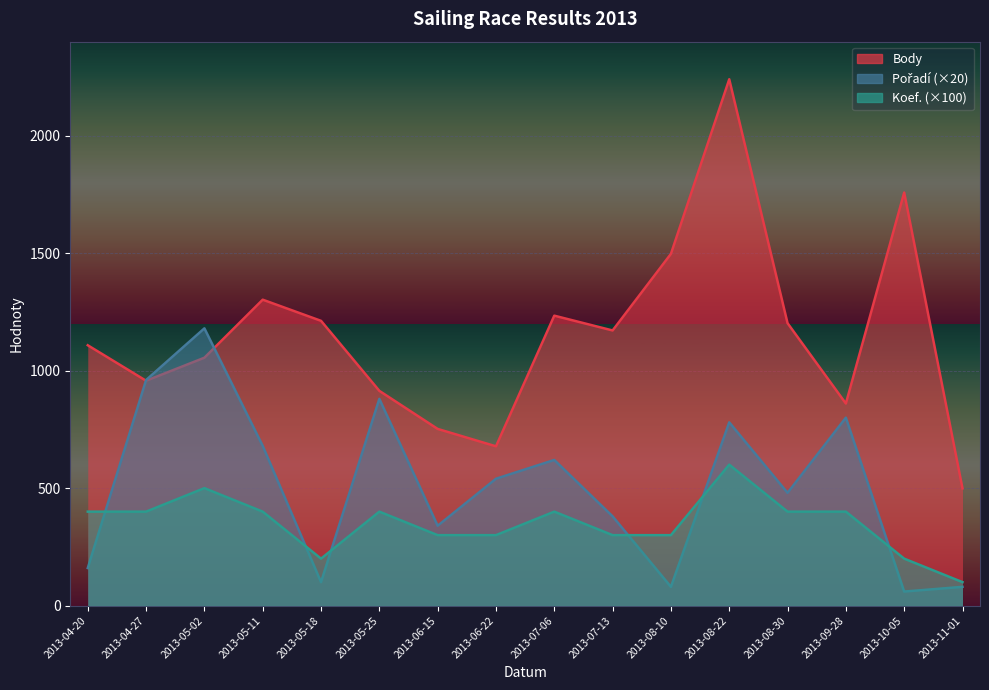

What is the total value across all series at 2013-06-22?

1518